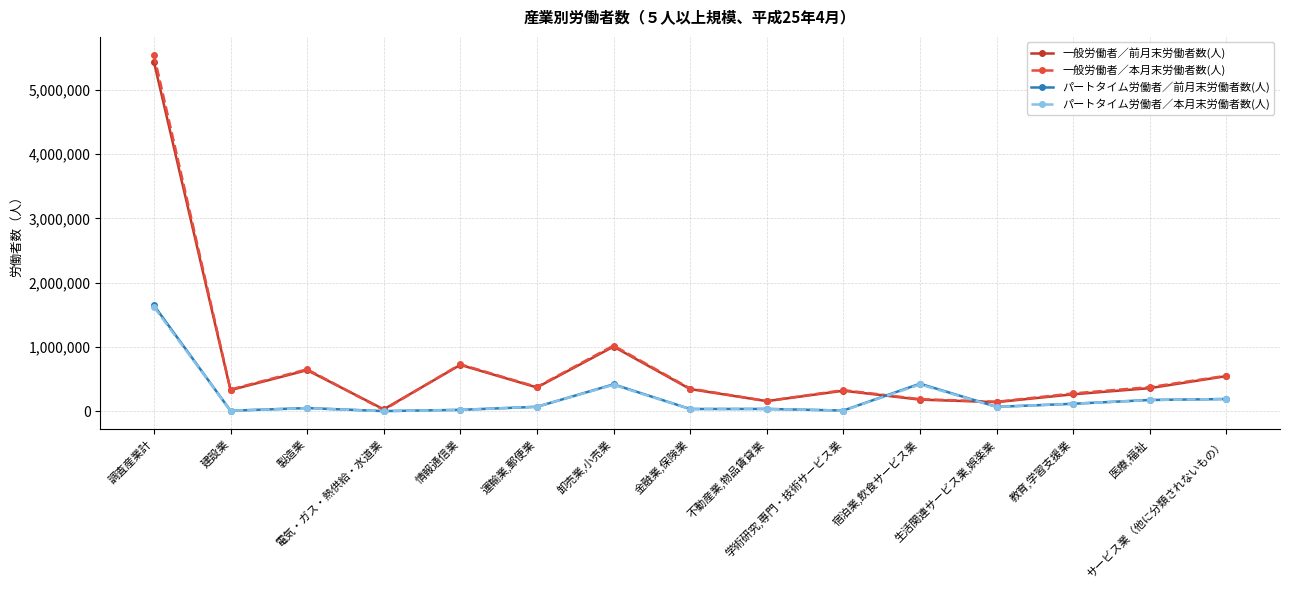

Which series has the largest range (max minus min)?

一般労働者／本月末労働者数(人)